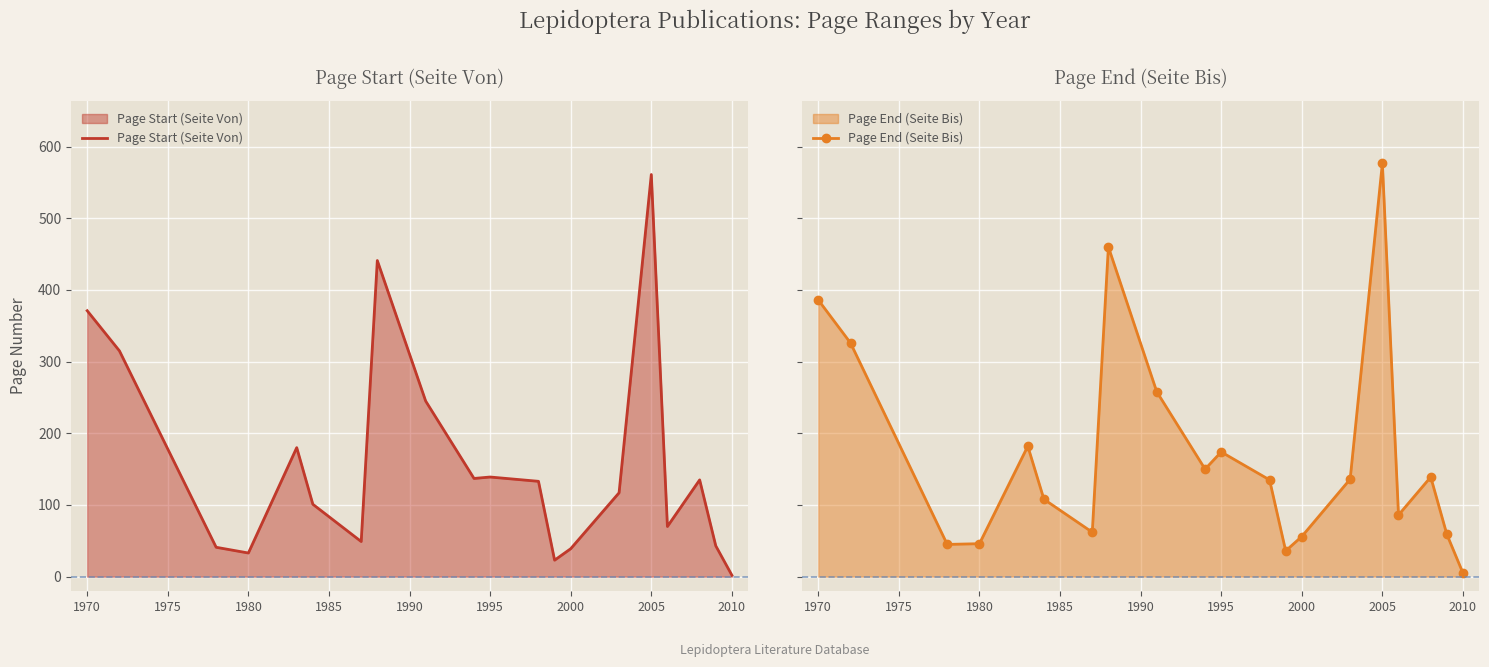

The value of Page Start (Seite Von) at 1995 is 224. True or false?

False